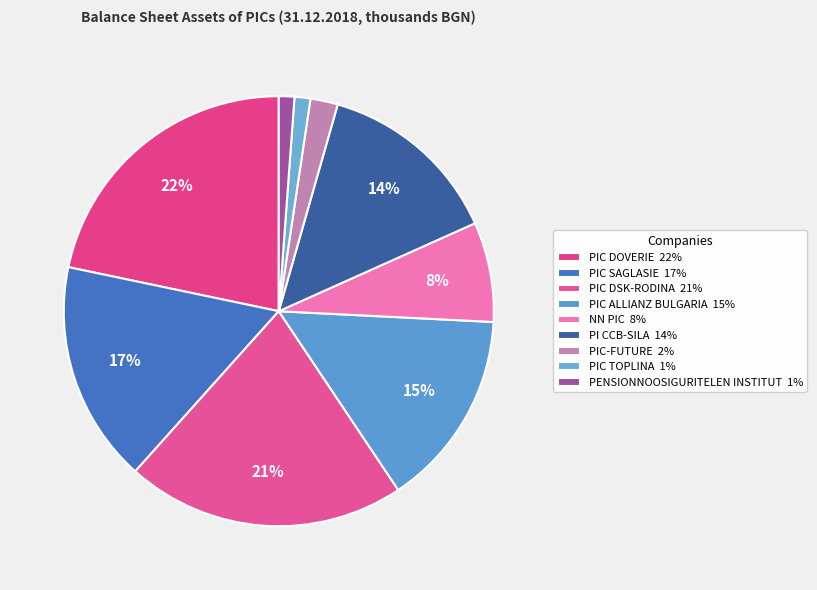

Rank the categories by value from lowest to highest.

PENSIONNOOSIGURITELEN INSTITUT, PIC TOPLINA, PIC-FUTURE, NN PIC, PI CCB-SILA, PIC ALLIANZ BULGARIA, PIC SAGLASIE, PIC DSK-RODINA, PIC DOVERIE